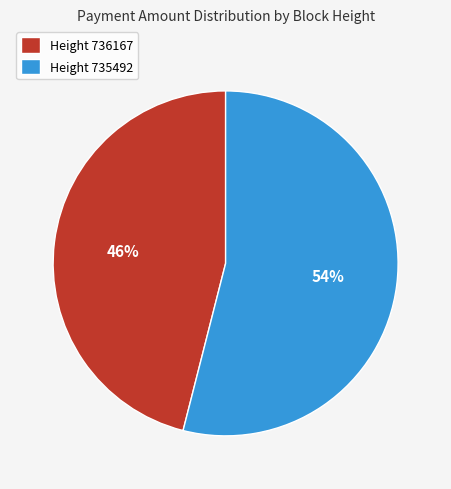

Do Height 735492 and Height 736167 together represent more than half of the pie?

Yes